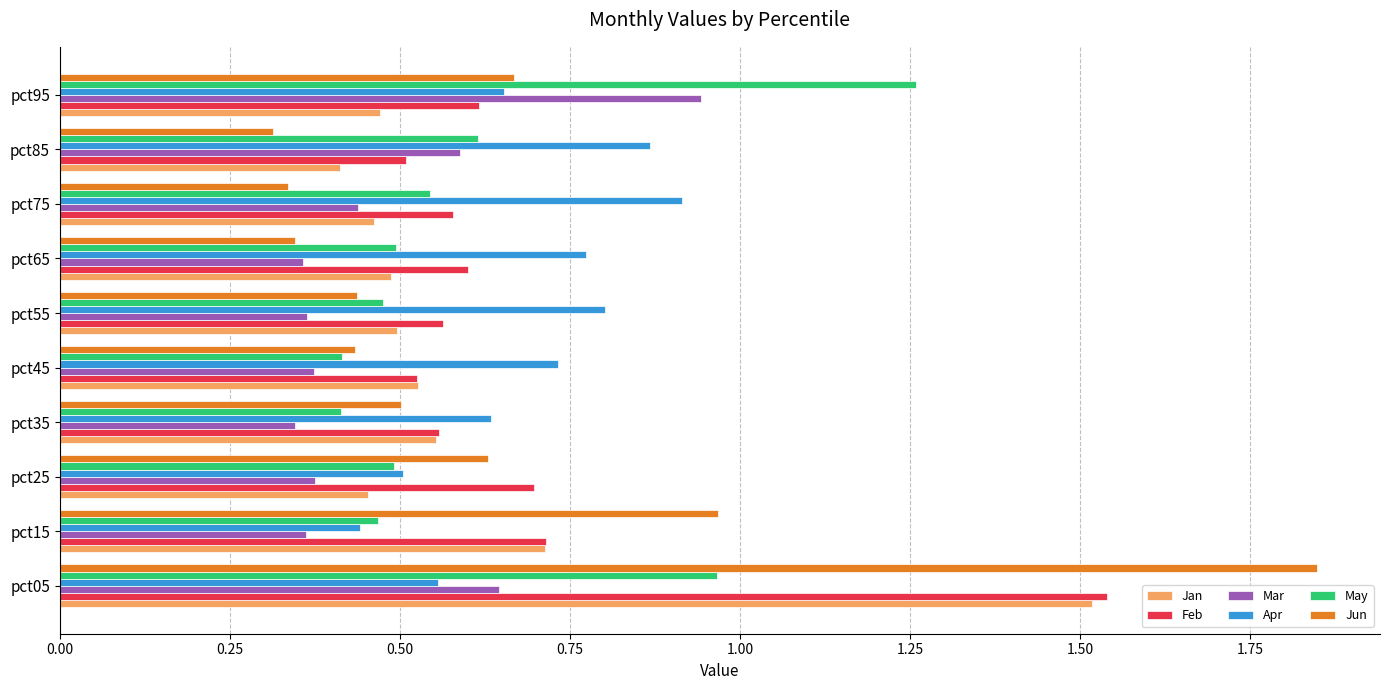

Where is Apr nearest to the value 0?

pct15